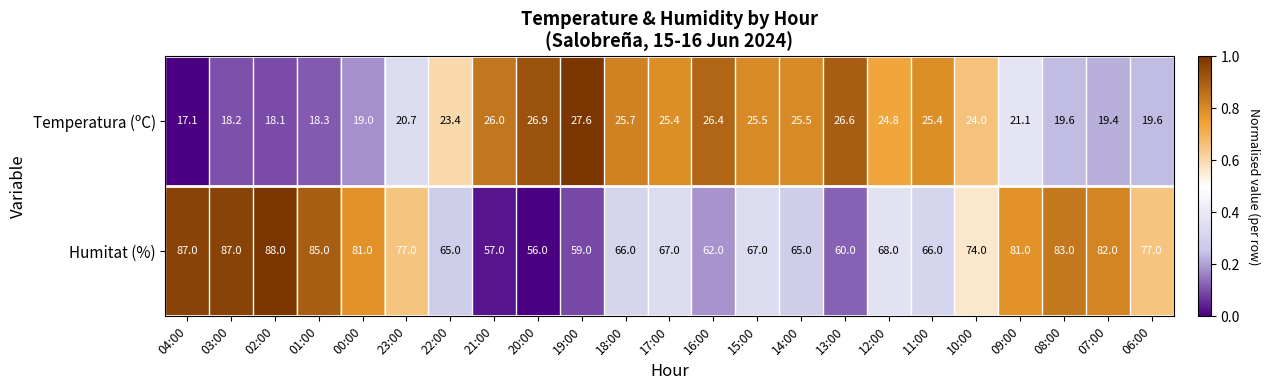

Rank the series by their maximum value, from highest to lowest.

Humitat (%), Temperatura (ºC)